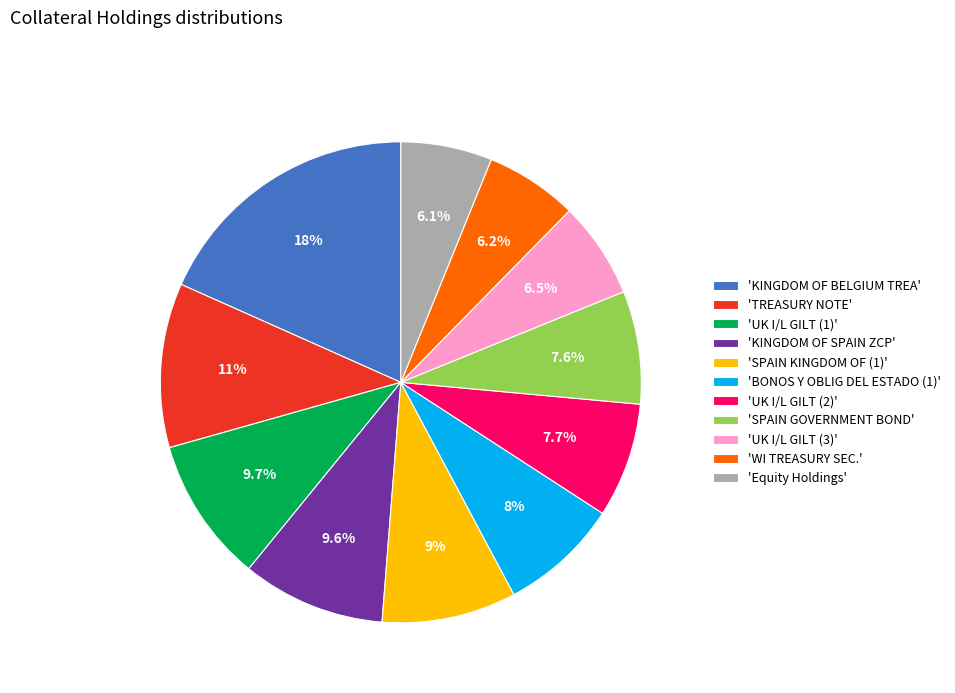

What is the largest slice in the pie chart?

'KINGDOM OF BELGIUM TREA'